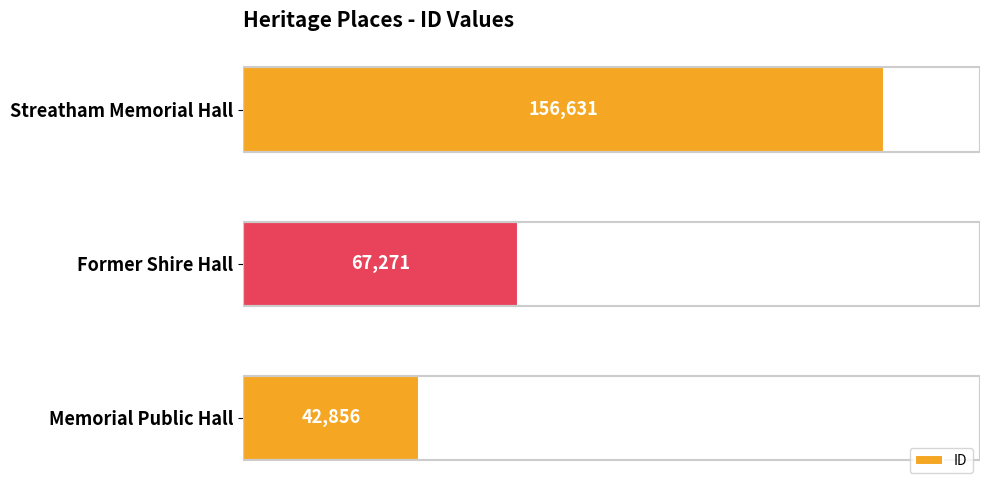

Reading bottom to top, list all the values displayed in this chart.

42856	67271	156631